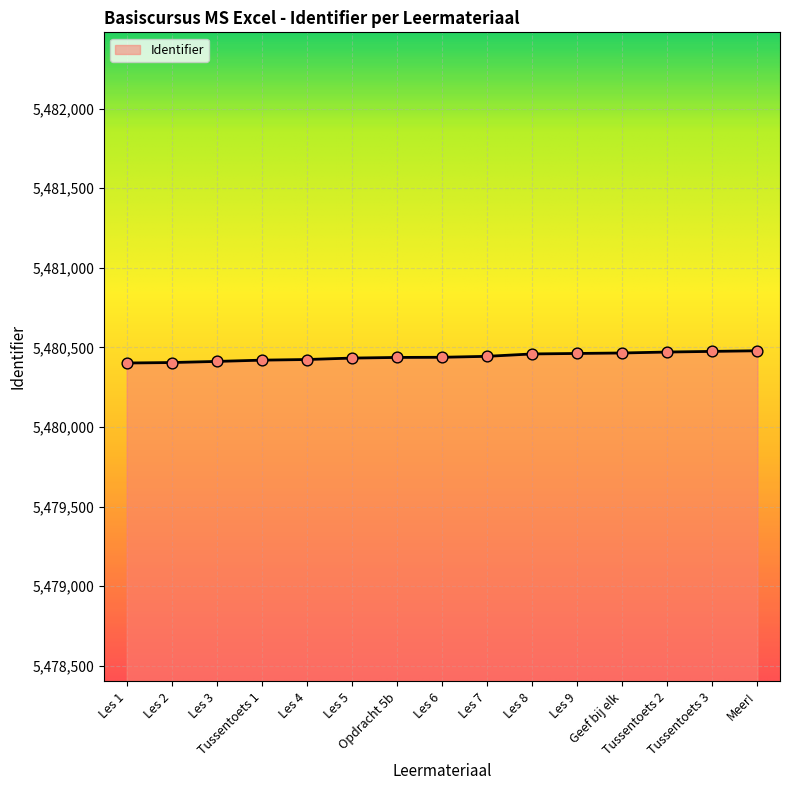

What is the change in value from Les 3 to Tussentoets 2?

+59